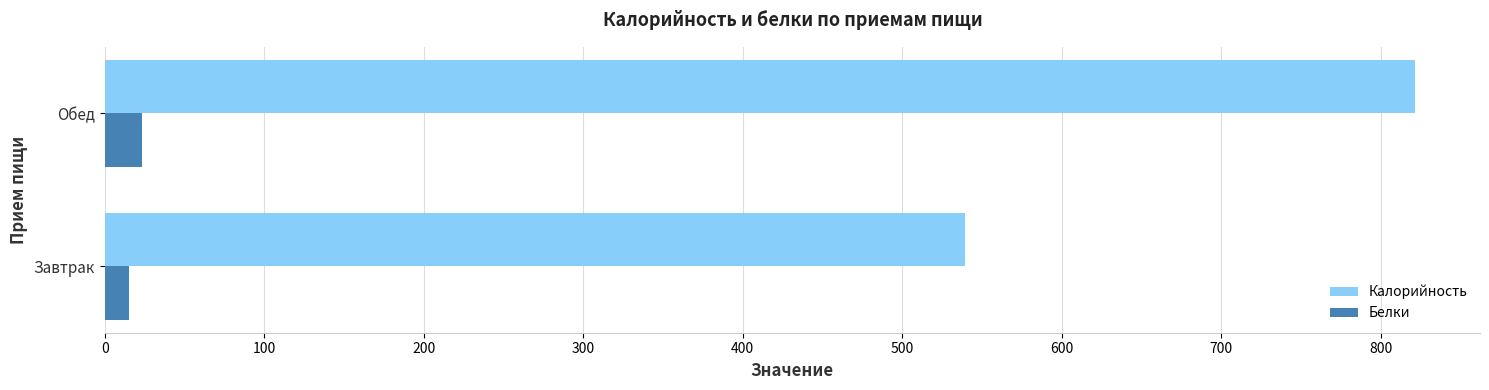

What is the difference between the highest and lowest values at Обед?

797.5